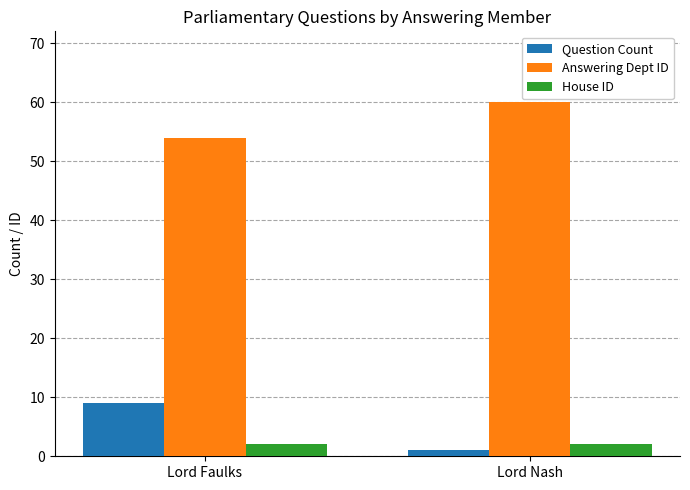

How many bars are there in each group?

3